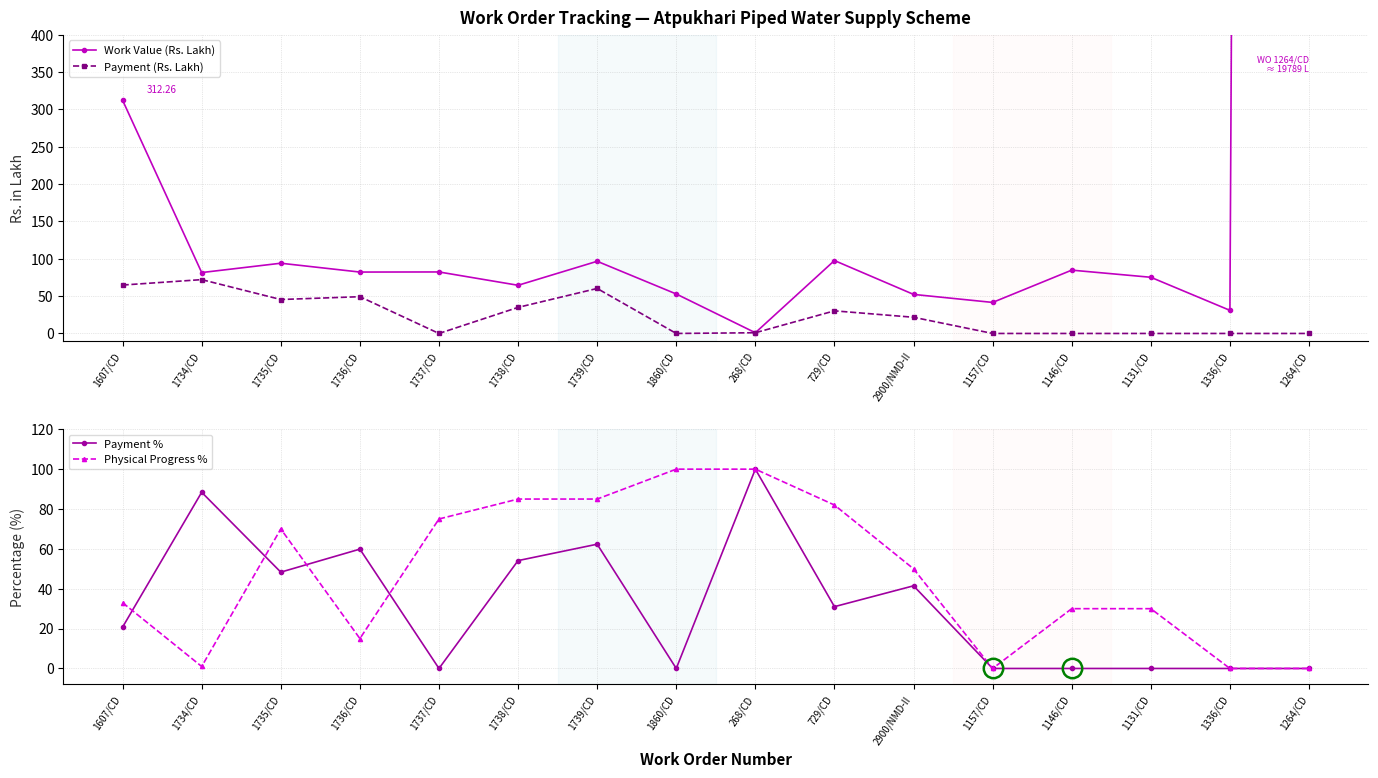

True or false: Payment % has a value of 30.4 at 1738/CD.

False